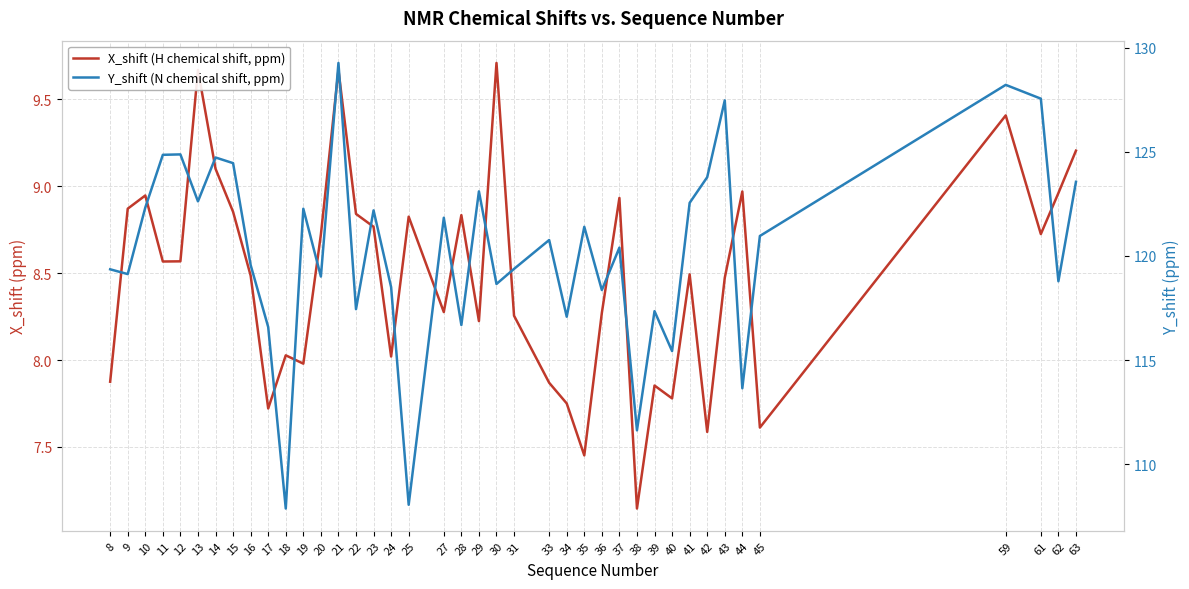

Reading right to left, extract all data points from this chart.

X_shift (H chemical shift, ppm): 9.2	9.0	8.7	9.4	7.6	9.0	8.5	7.6	8.5	7.8	7.9	7.1	8.9	8.3	7.5	7.8	7.9	8.3	9.7	8.2	8.8	8.3	8.8	8.0	8.8	8.8	9.7	8.7	8.0	8.0	7.7	8.5	8.9	9.1	9.7	8.6	8.6	8.9	8.9	7.9
Y_shift (N chemical shift, ppm): 123.6	118.8	127.6	128.2	121.0	113.6	127.5	123.8	122.5	115.4	117.3	111.6	120.4	118.4	121.4	117.1	120.8	119.4	118.7	123.1	116.7	121.8	108.1	118.5	122.2	117.4	129.3	119.0	122.3	107.9	116.6	119.6	124.5	124.7	122.6	124.9	124.9	122.3	119.1	119.4